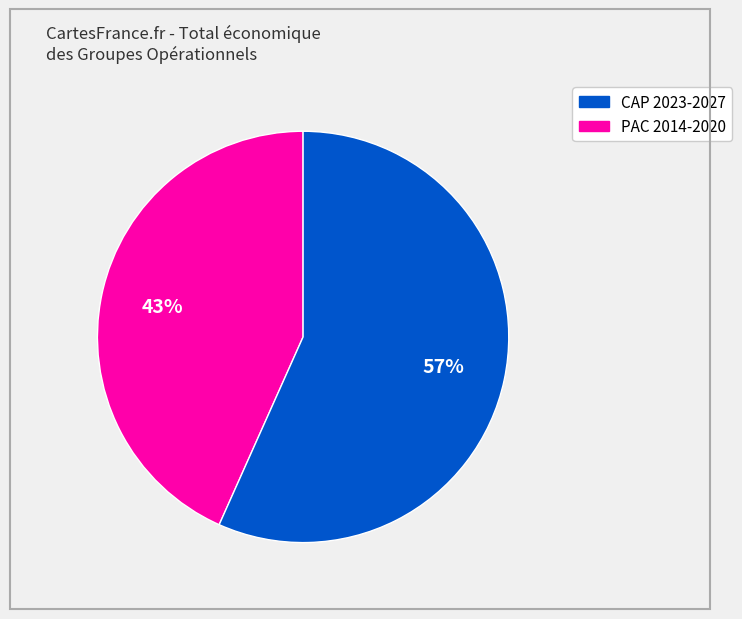

Does any single category account for the majority?

Yes